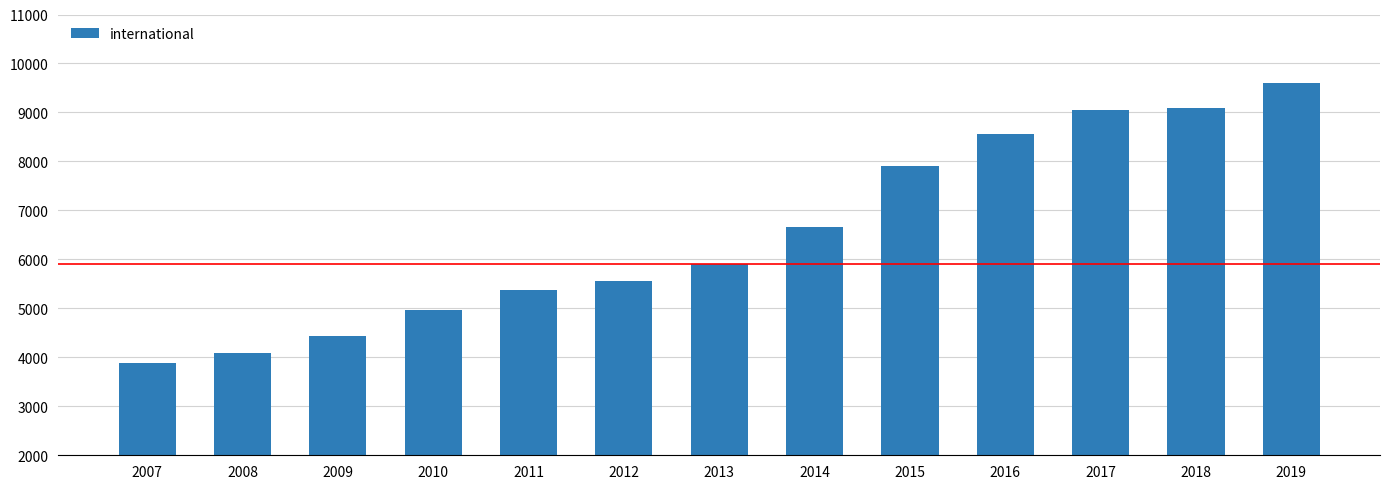

What is the approximate value at 2009, to the nearest 10?

4440